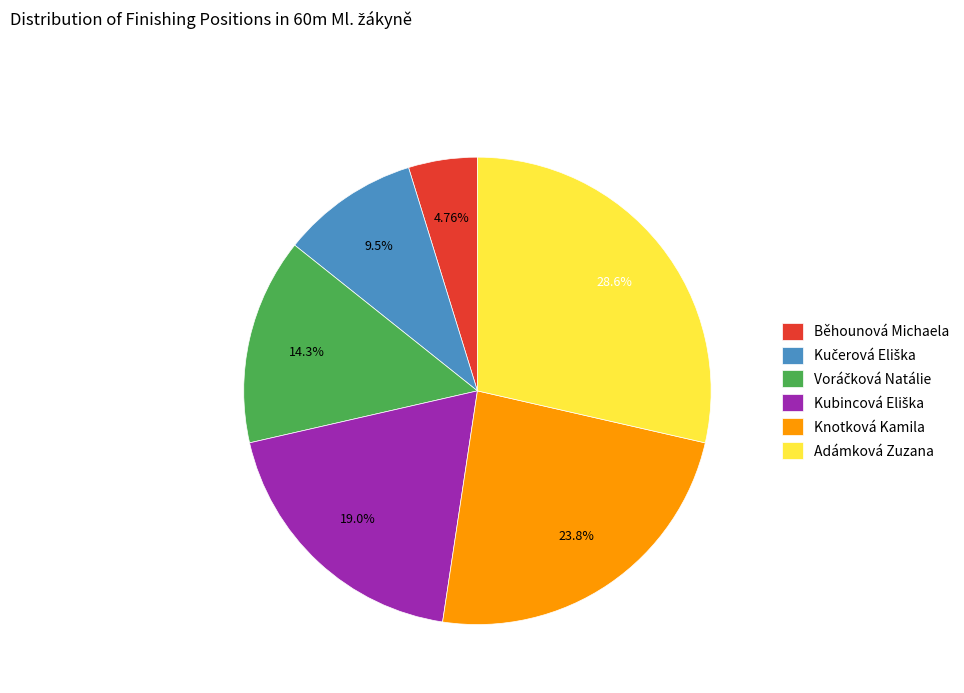

Which has a higher value, Knotková Kamila or Běhounová Michaela?

Knotková Kamila